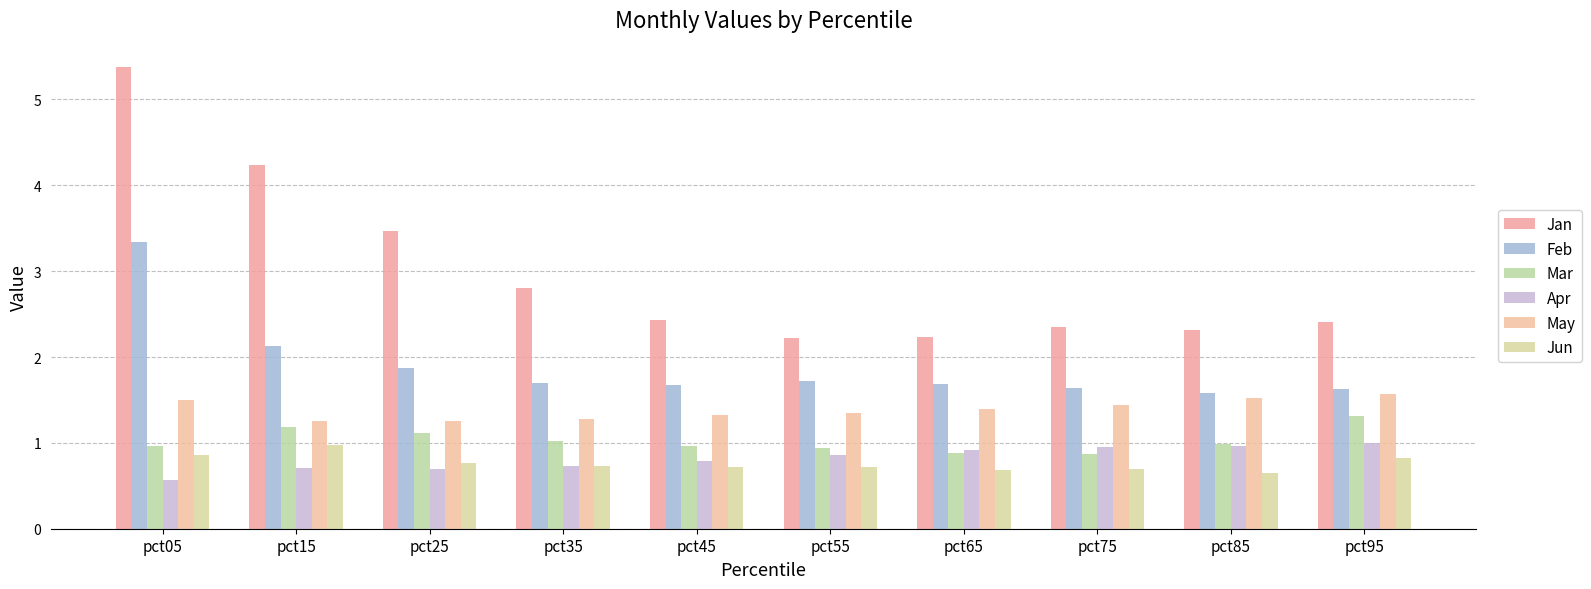

At which category is the sum across all series the highest?

pct05